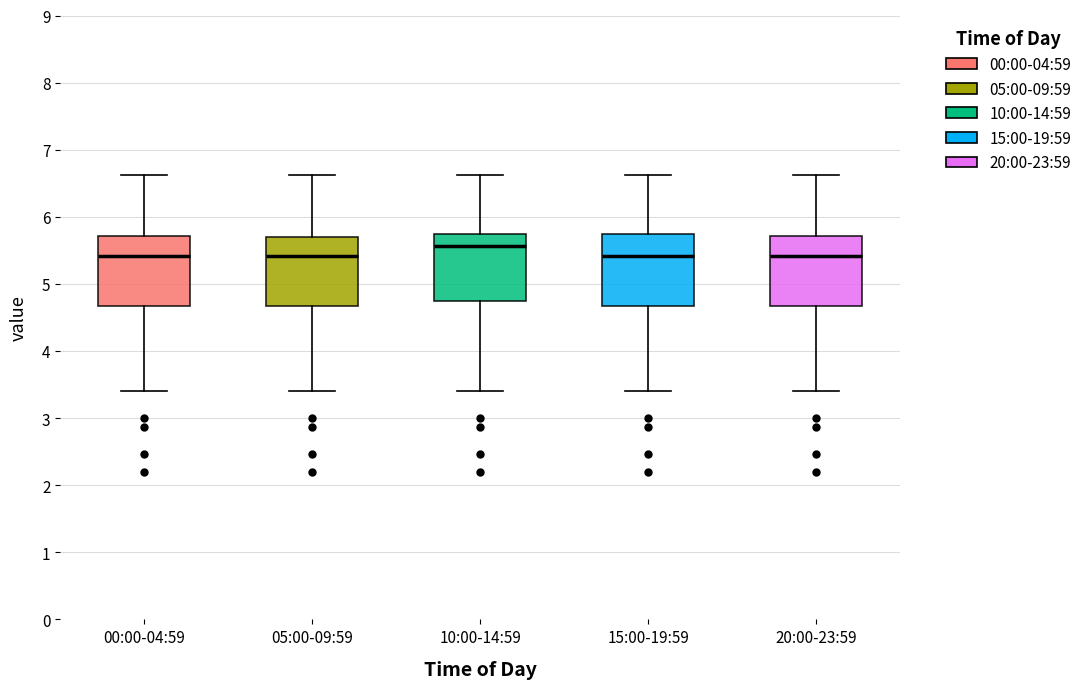

Reading left to right, transcribe this box plot: for each box, give where its median line is, the range the box spans, and where its two whiskers end, as read against the y-axis. The values are not printed on the chart, so give them approximately, as read against the axis.

00:00-04:59: median 5.4, box 4.7 to 5.7, whiskers 3.4 to 6.6
05:00-09:59: median 5.4, box 4.7 to 5.7, whiskers 3.4 to 6.6
10:00-14:59: median 5.6, box 4.8 to 5.7, whiskers 3.4 to 6.6
15:00-19:59: median 5.4, box 4.7 to 5.7, whiskers 3.4 to 6.6
20:00-23:59: median 5.4, box 4.7 to 5.7, whiskers 3.4 to 6.6